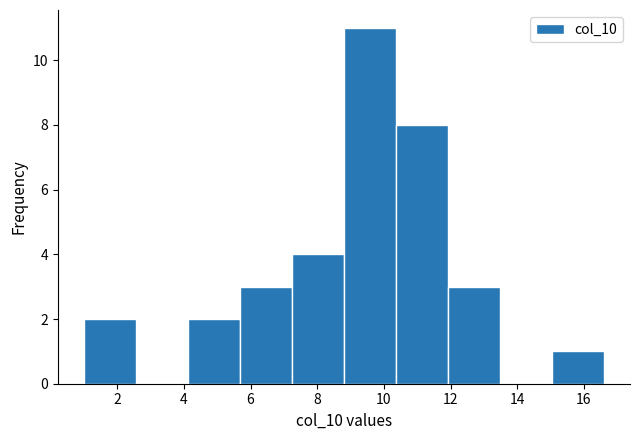

Reading left to right, transcribe this chart: for each bar, give the range it covers on the x-axis and its height. Neither the bar edges nor the heights are printed on the chart, so give them approximately, as read against the axes.

1.00 to 2.56: 2
2.56 to 4.12: 0
4.12 to 5.68: 2
5.68 to 7.24: 3
7.24 to 8.80: 4
8.80 to 10.36: 11
10.36 to 11.92: 8
11.92 to 13.48: 3
13.48 to 15.04: 0
15.04 to 16.60: 1